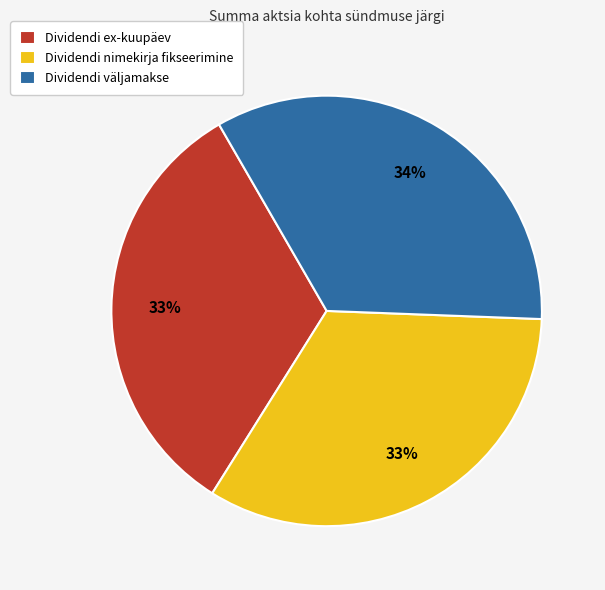

Does any single category account for the majority?

No